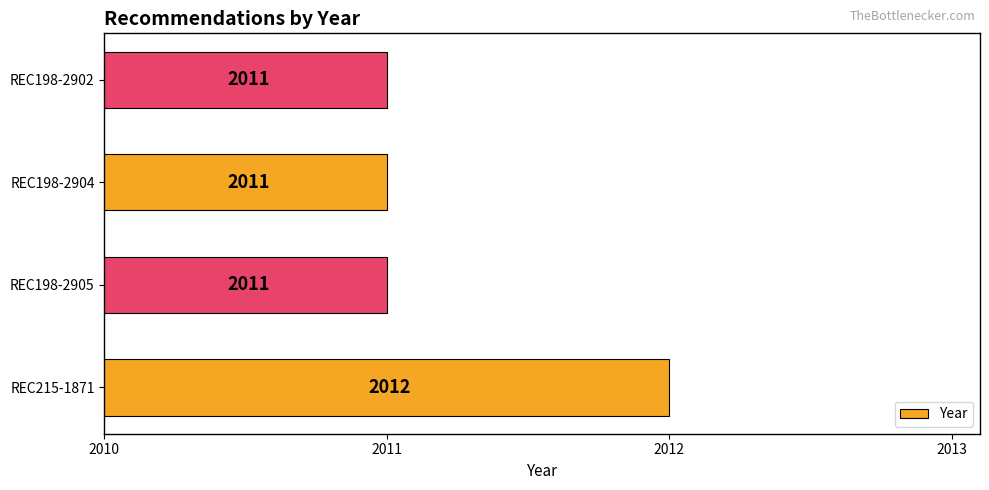

What is the maximum value shown in the chart?

2012